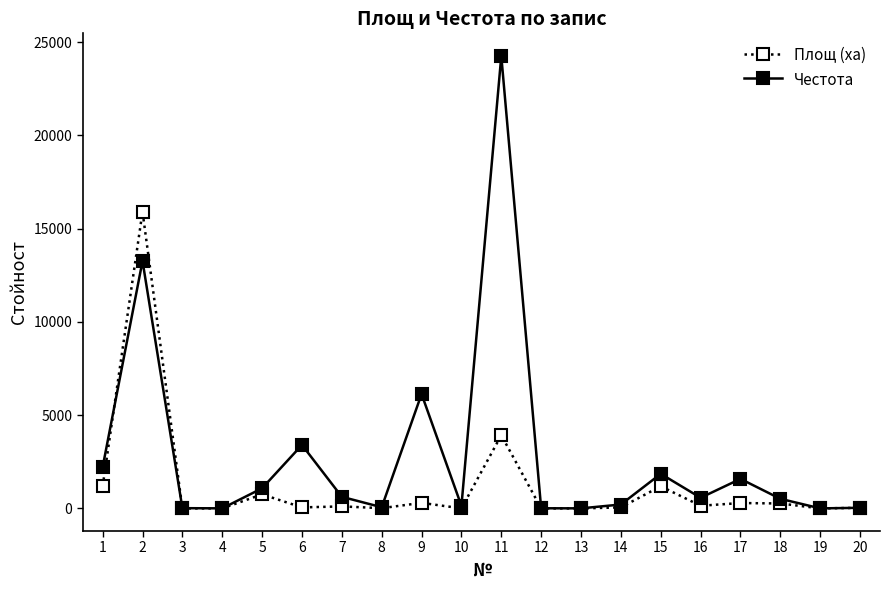

Is it true that Площ (ха) equals 753.4 at 5?

True